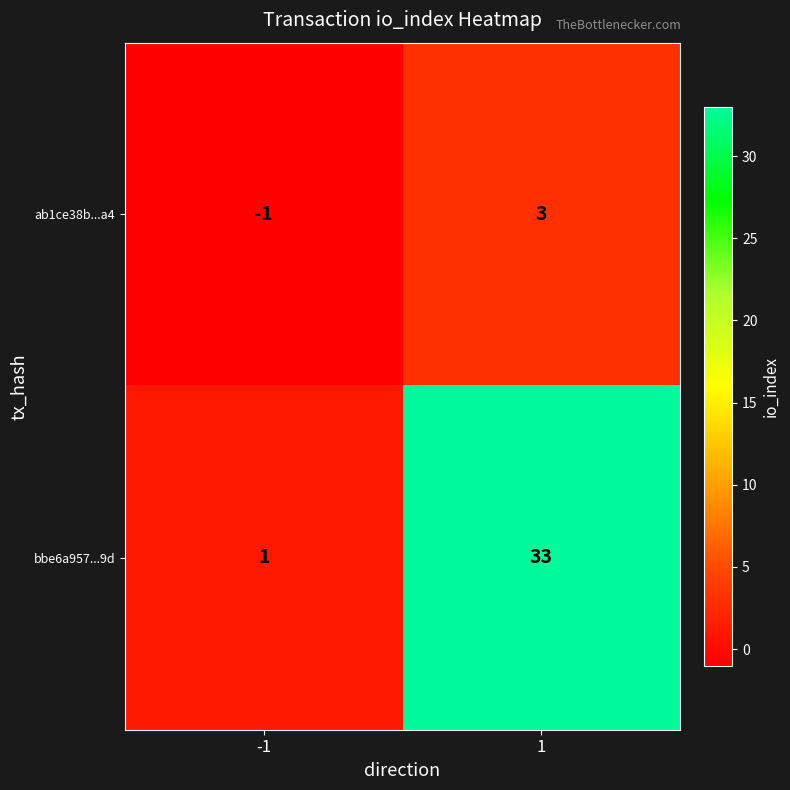

What is the maximum value for ab1ce38b...a4?

3